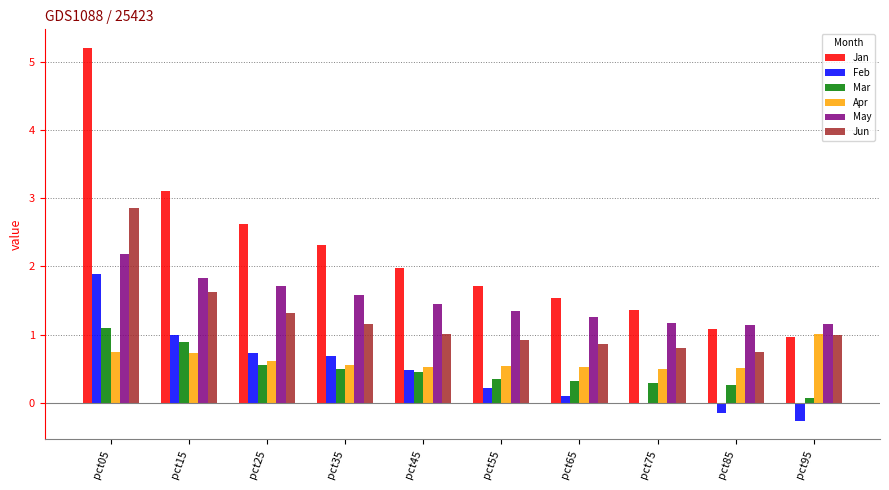

What value does the Feb series have at pct35?

0.7